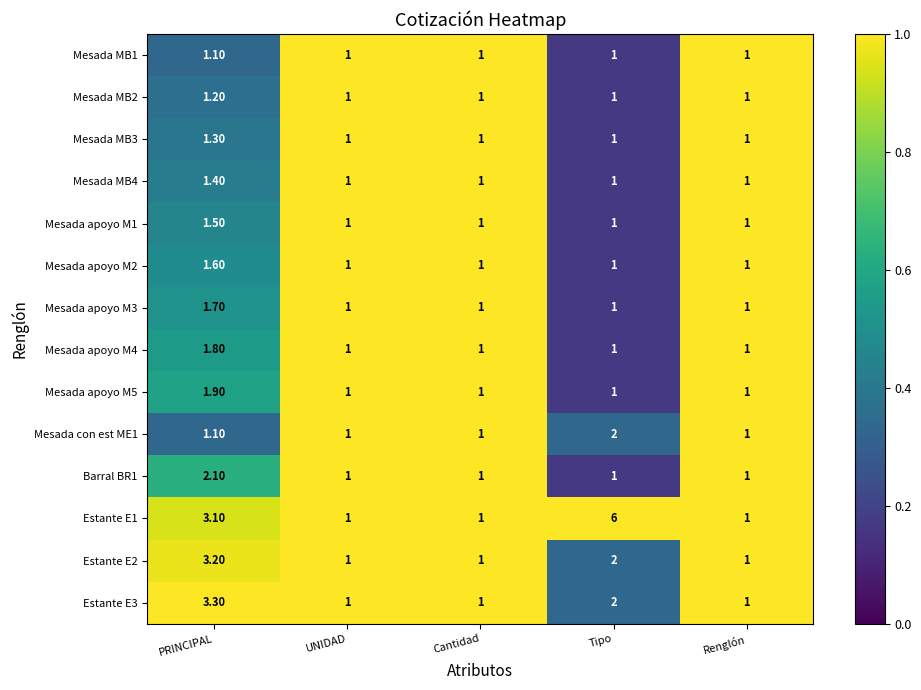

What is the greatest value displayed?

6.0